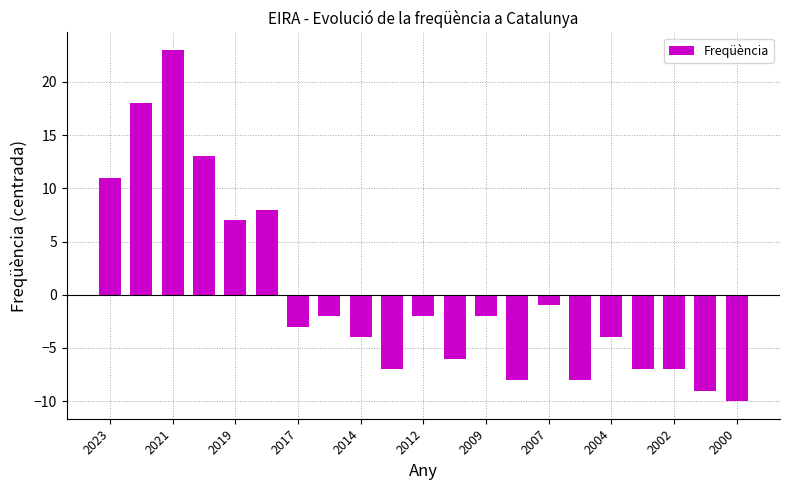

What is the value of the 5th bar from the left?

7